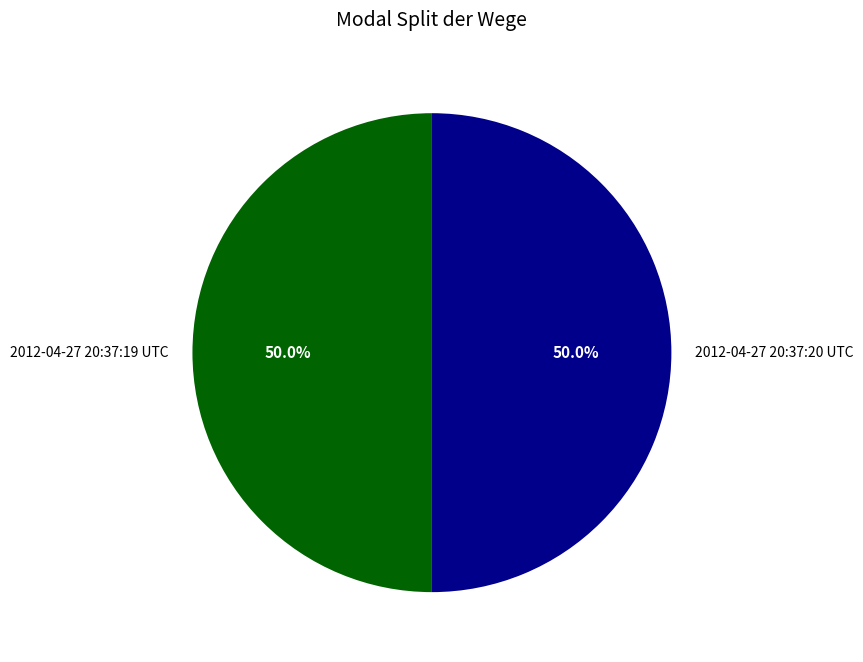

Is it true that 2012-04-27 20:37:20 UTC is 64% of the pie?

False